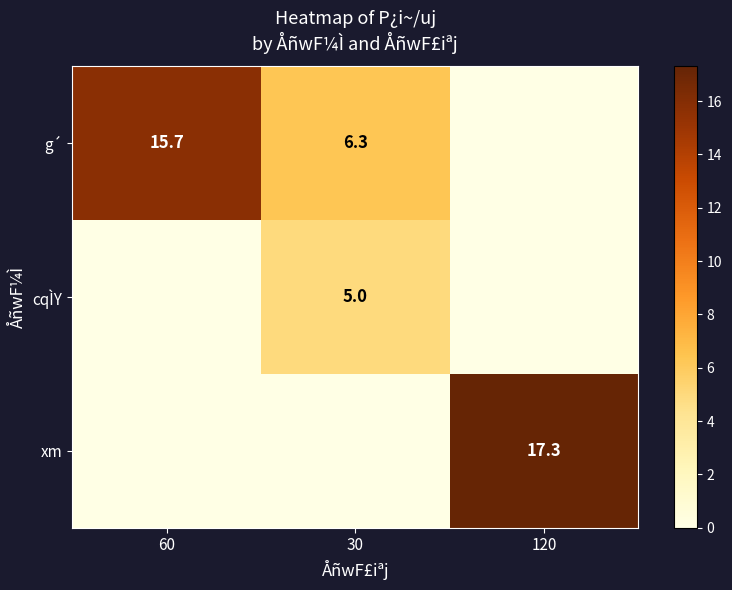

Is the value of cqÌY at 30 greater than the value of g´ at 60?

No